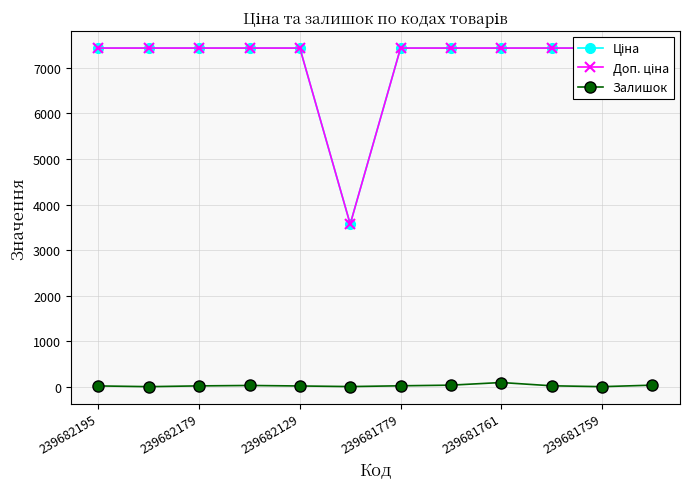

Reading left to right, transcribe all the data shown in this chart.

Ціна: 7436.2	7436.2	7436.2	7436.2	7436.2	3569.6	7436.2	7436.2	7436.2	7436.2	7436.2	7436.2
Доп. ціна: 7436.2	7436.2	7436.2	7436.2	7436.2	3569.6	7436.2	7436.2	7436.2	7436.2	7436.2	7436.2
Залишок: 16.0	0.0	17.0	26.0	15.0	2.0	19.0	33.0	91.0	19.0	0.0	33.0